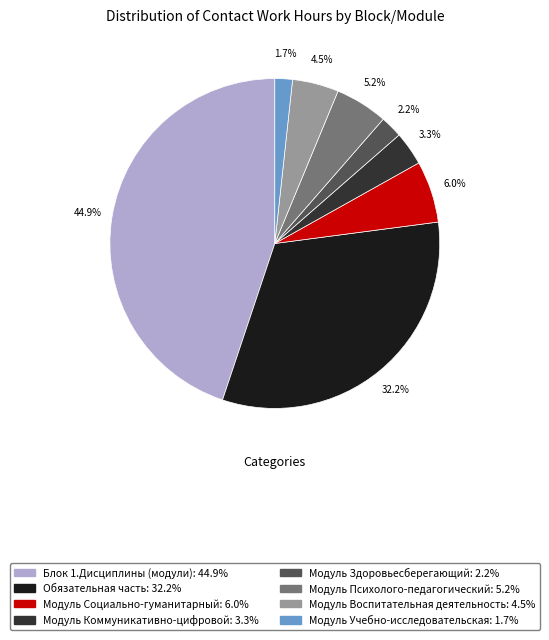

To the nearest percent, what is the difference between the Модуль Здоровьесберегающий and Блок 1.Дисциплины (модули) slice percentages?

43%